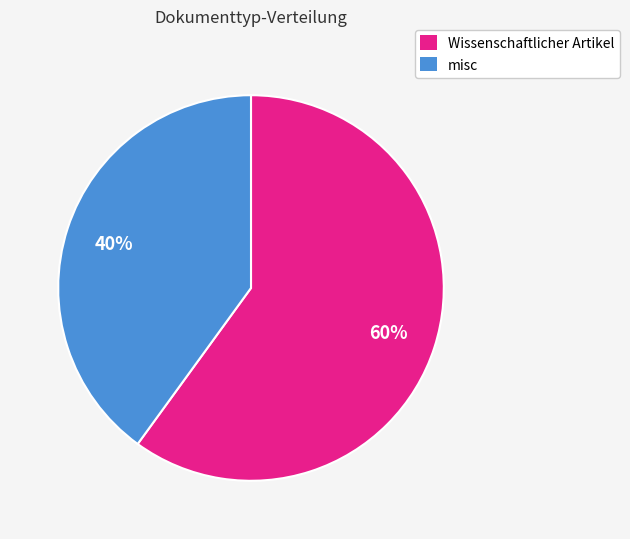

What is the smallest slice in the pie chart?

misc